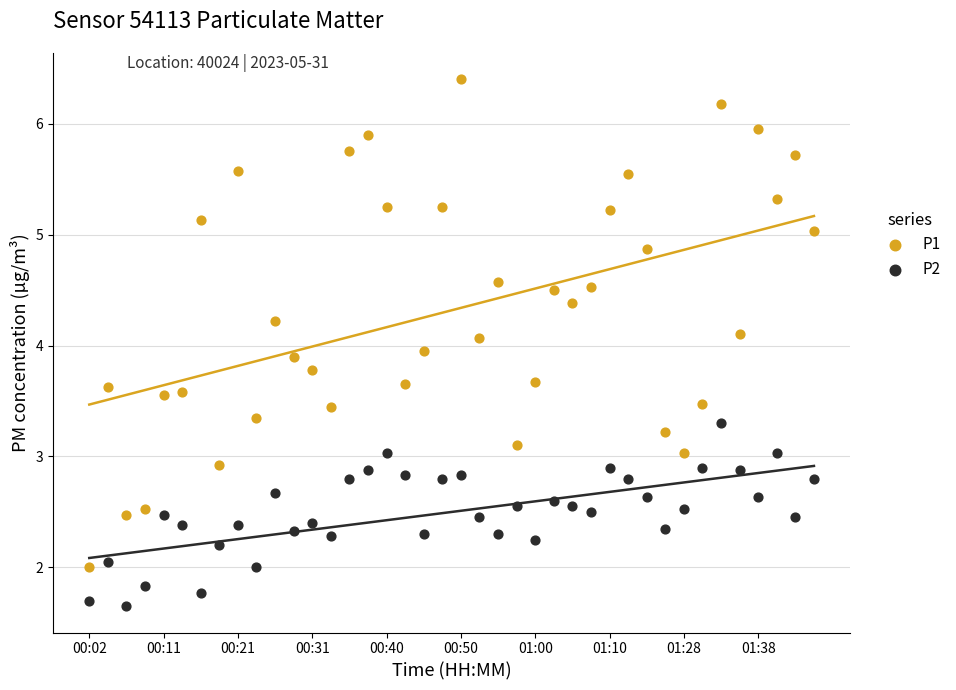

What are all the series names shown in the legend?

P1, P2